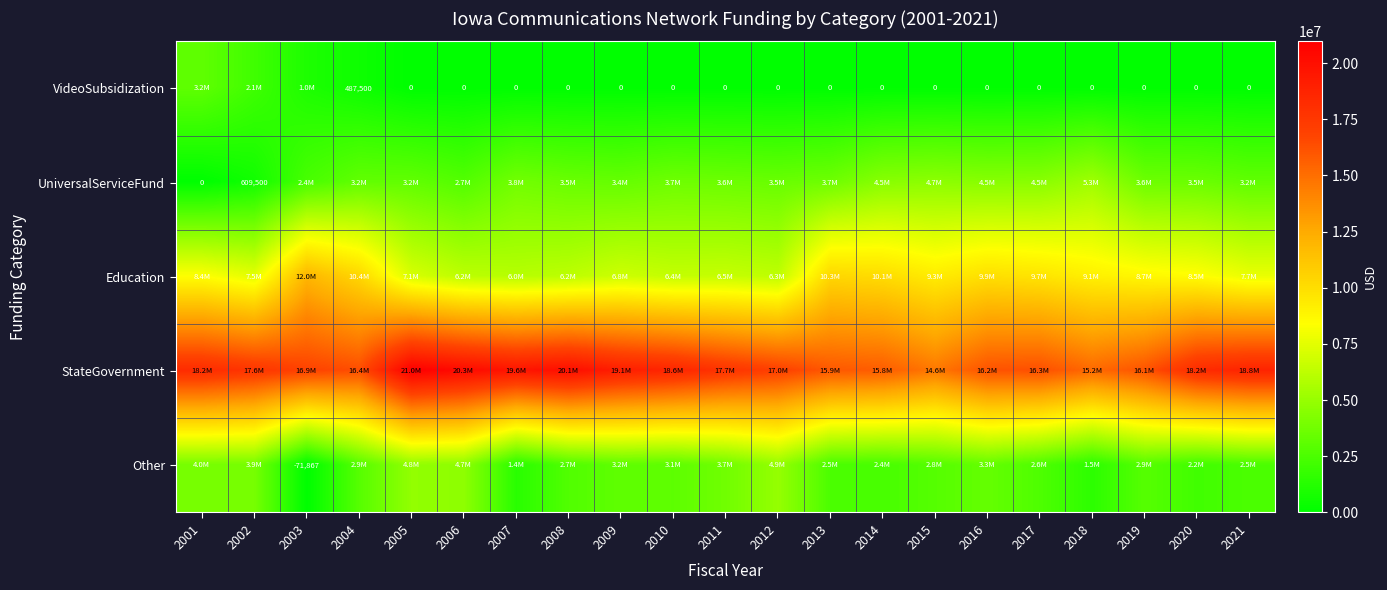

True or false: StateGovernment has a value of 25652936 at 2002.

False